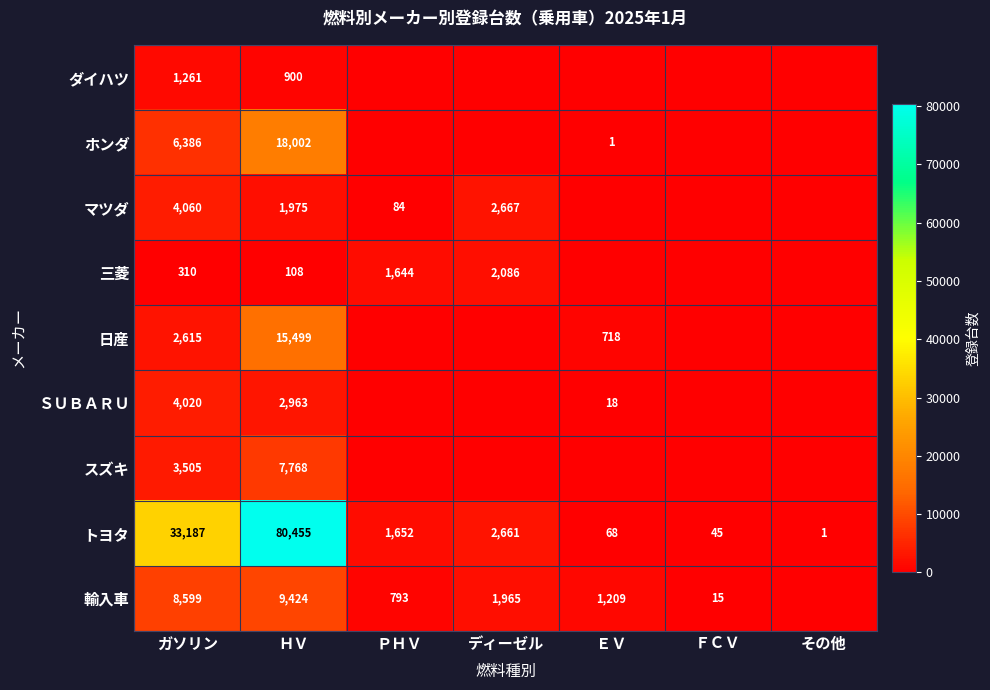

Rank the categories by トヨタ value from lowest to highest.

その他, ＦＣＶ, ＥＶ, ＰＨＶ, ディーゼル, ガソリン, ＨＶ